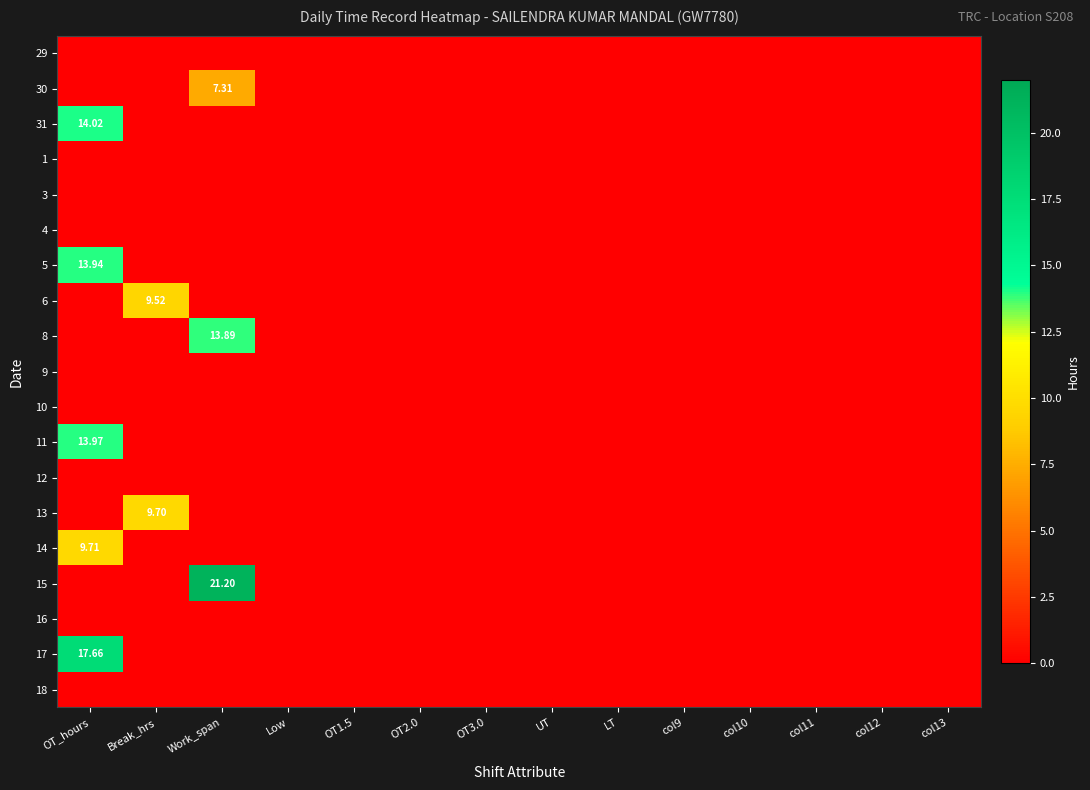

At col13, list the series in order from largest to smallest.

29, 30, 31, 1, 3, 4, 5, 6, 8, 9, 10, 11, 12, 13, 14, 15, 16, 17, 18